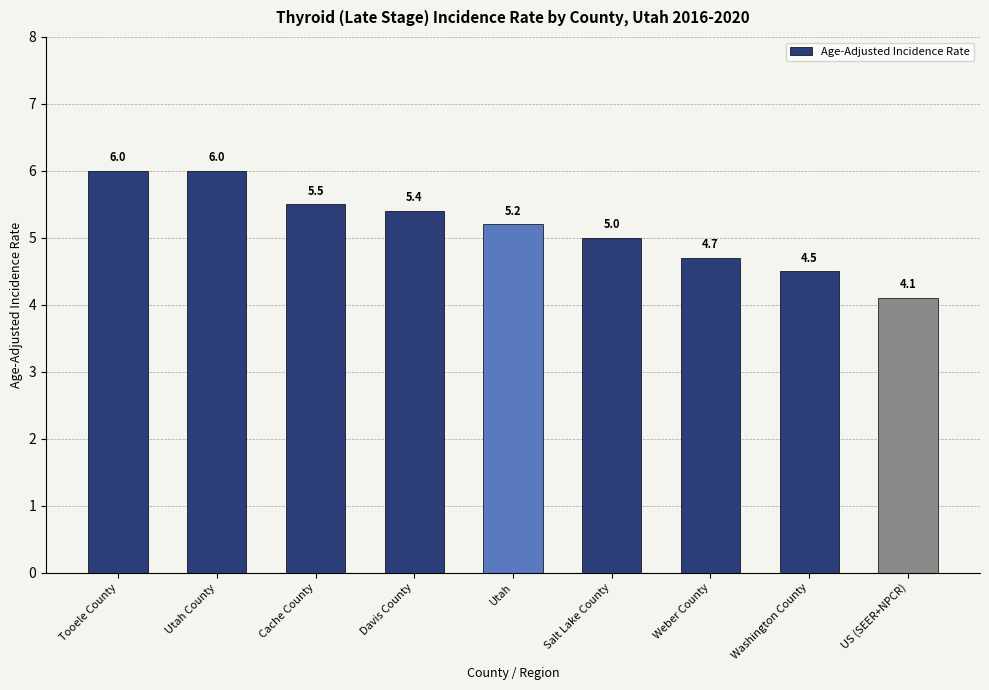

At which category does the chart reach its minimum across all series?

US (SEER+NPCR)